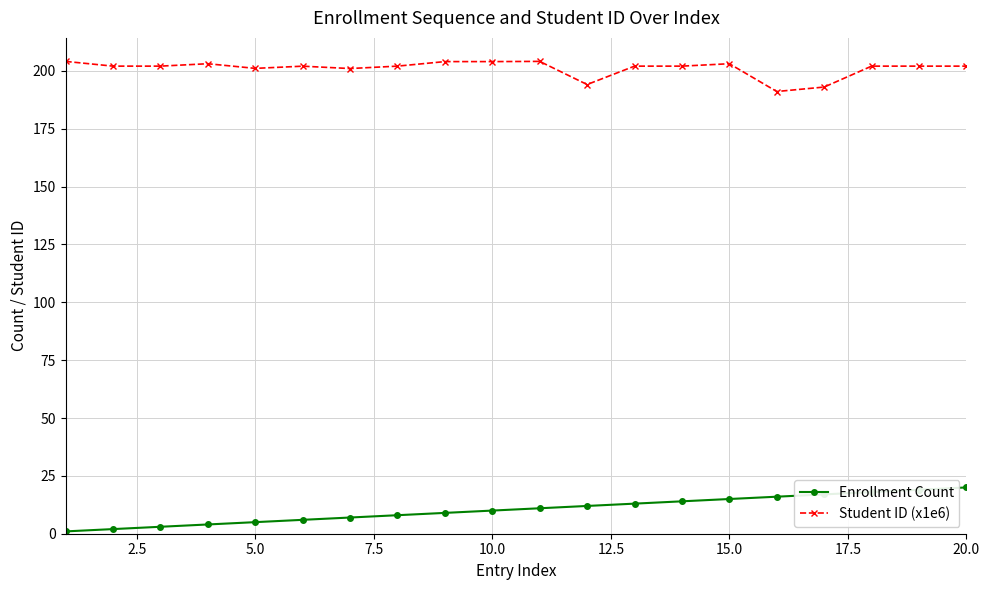

What is the maximum value shown in the chart?

204.1